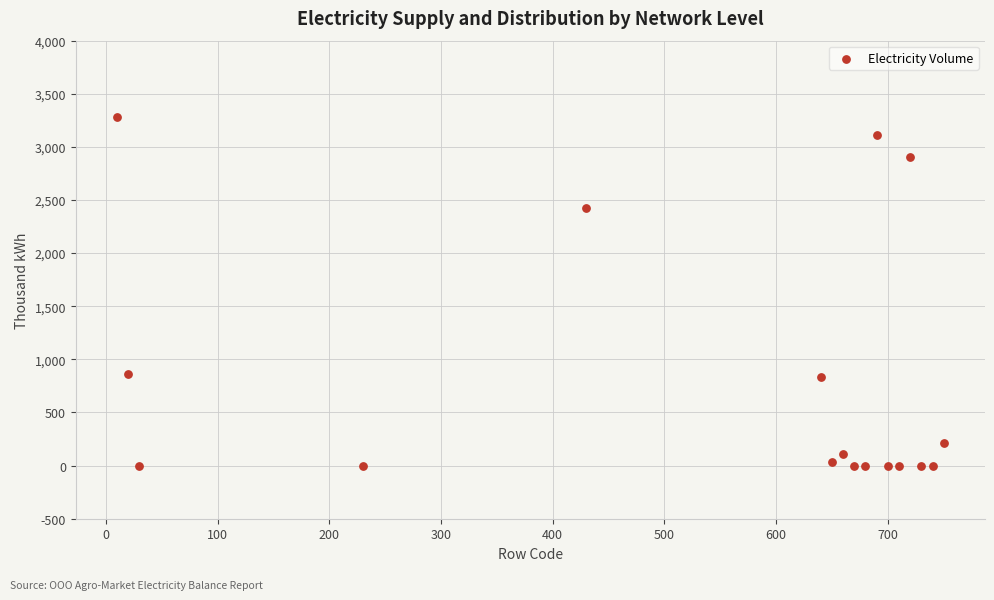

What is the range of Y values (max minus min)?

3284.9